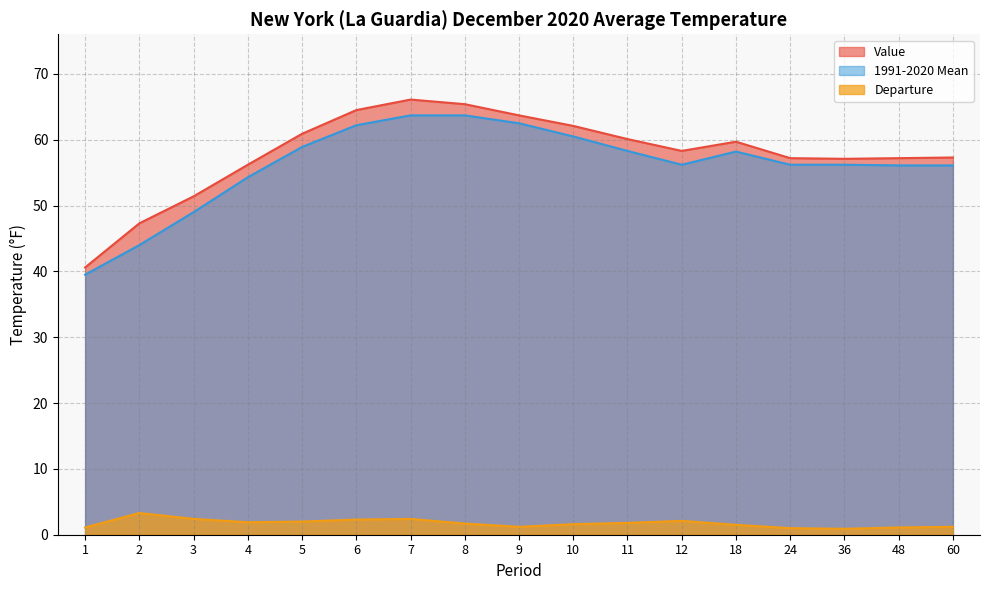

How many lines are shown in the chart?

3